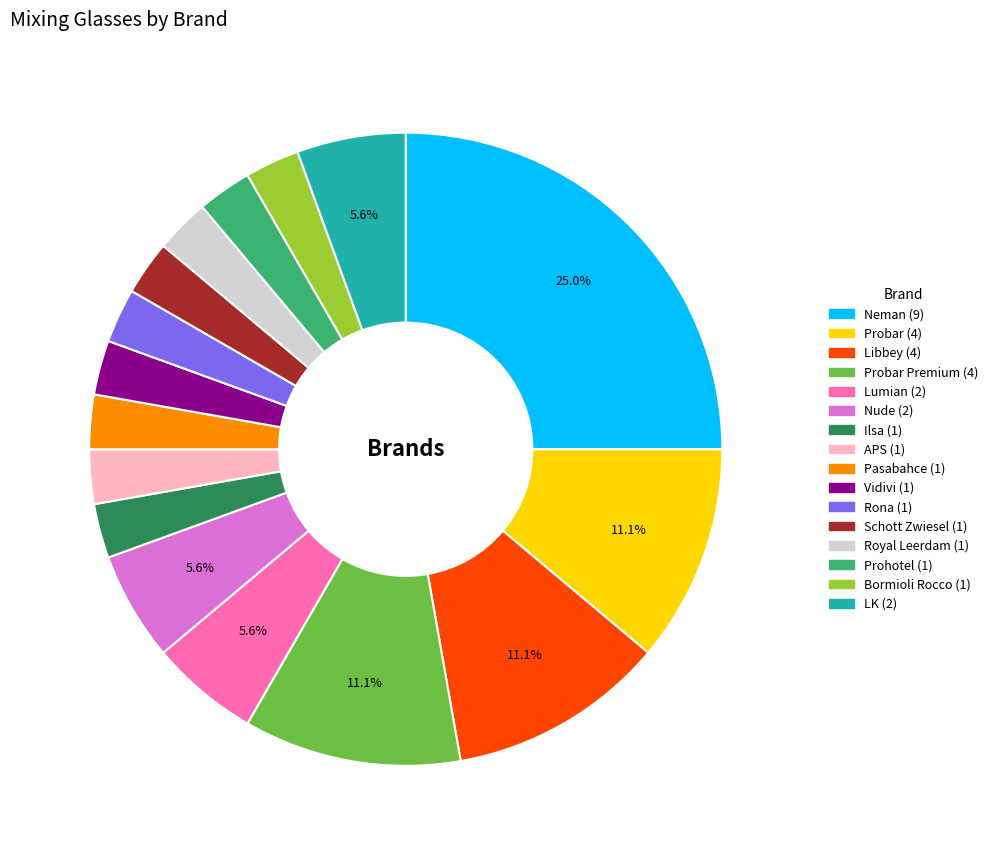

To the nearest percent, what is the difference between the largest and smallest slice percentages?

22%